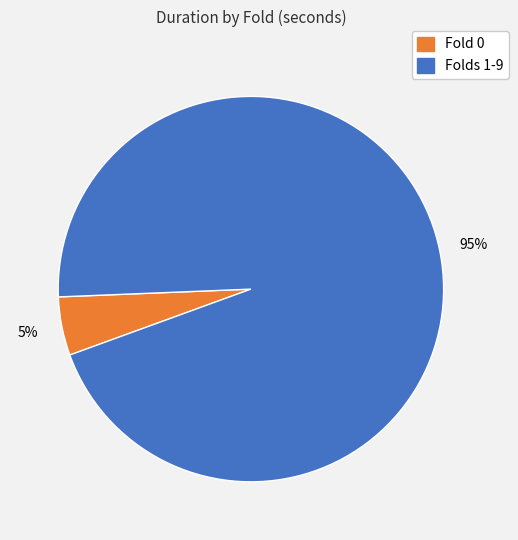

Is there any slice that represents more than half of the pie?

Yes